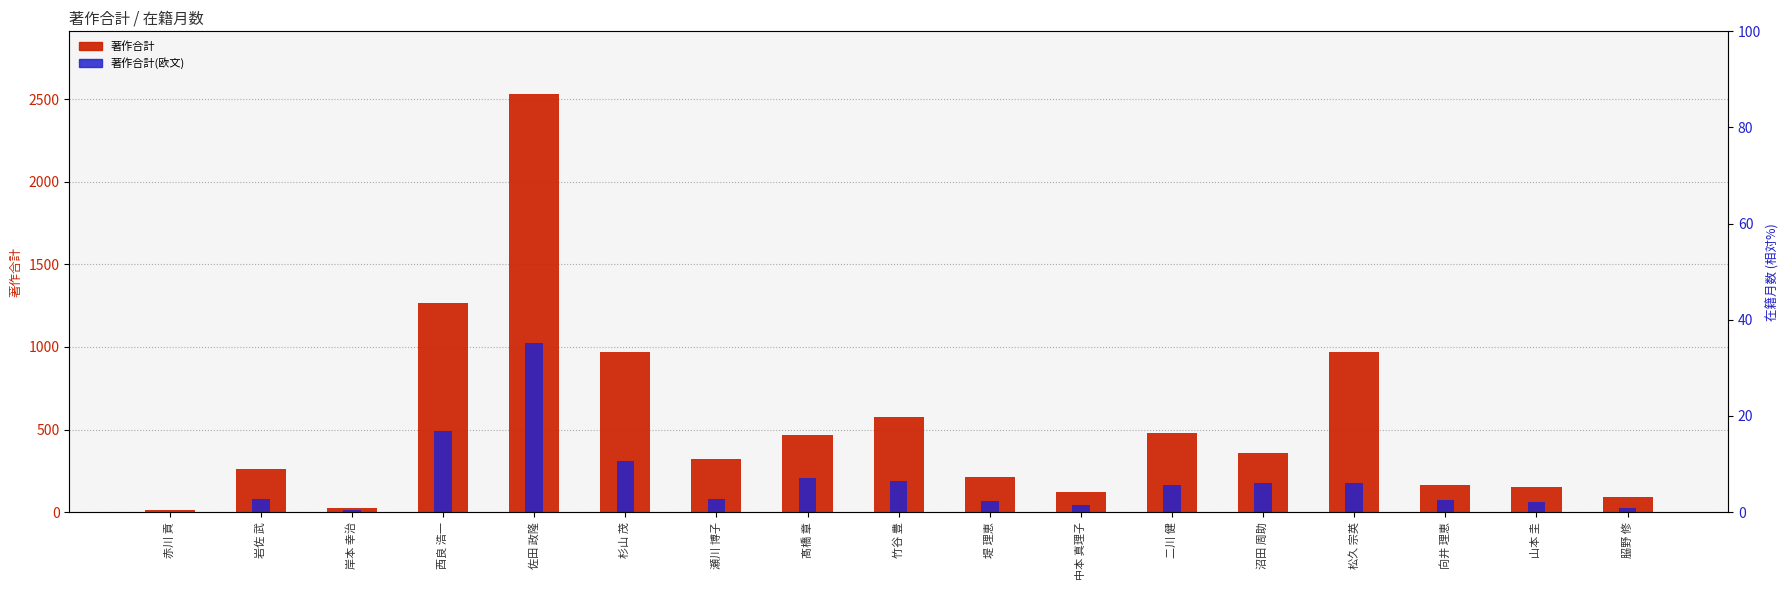

At 竹谷 豊, list the series in order from largest to smallest.

著作合計, 著作合計(欧文)